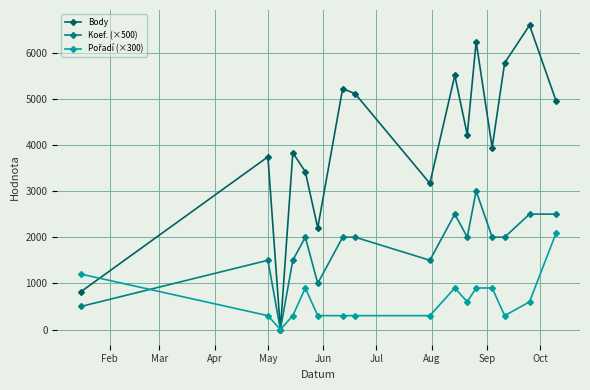

How many lines are shown in the chart?

3